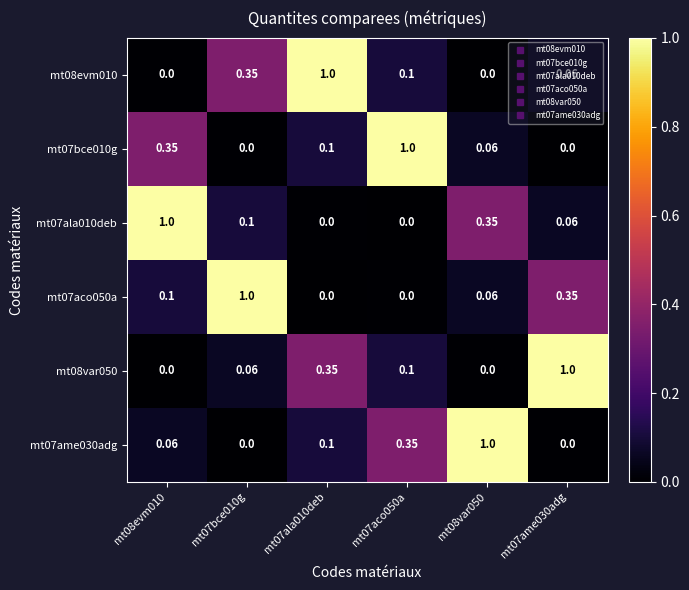

Is the value of mt08evm010 at mt07ala010deb greater than the value of mt07ala010deb at mt07ame030adg?

Yes